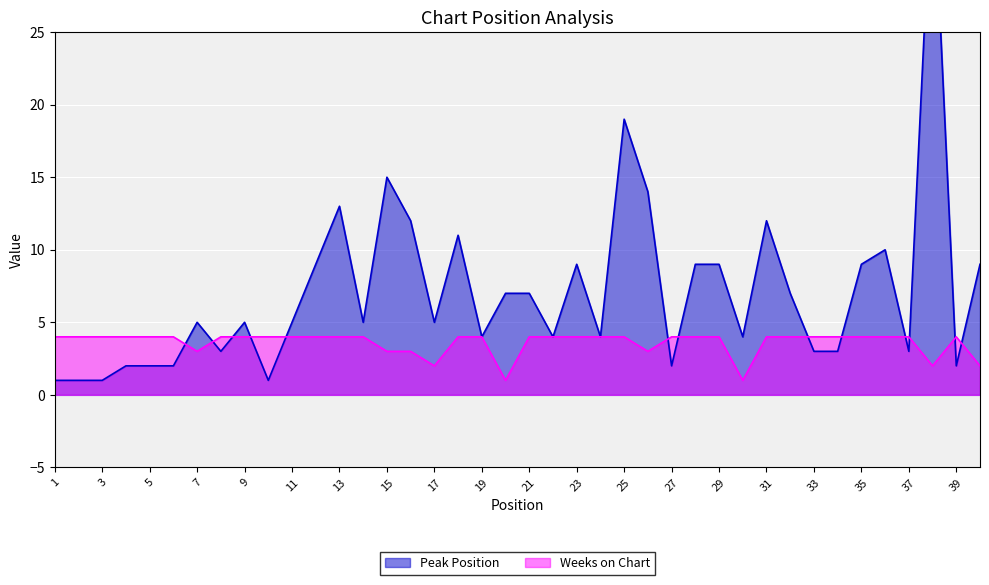

At which category is the sum across all series the highest?

38